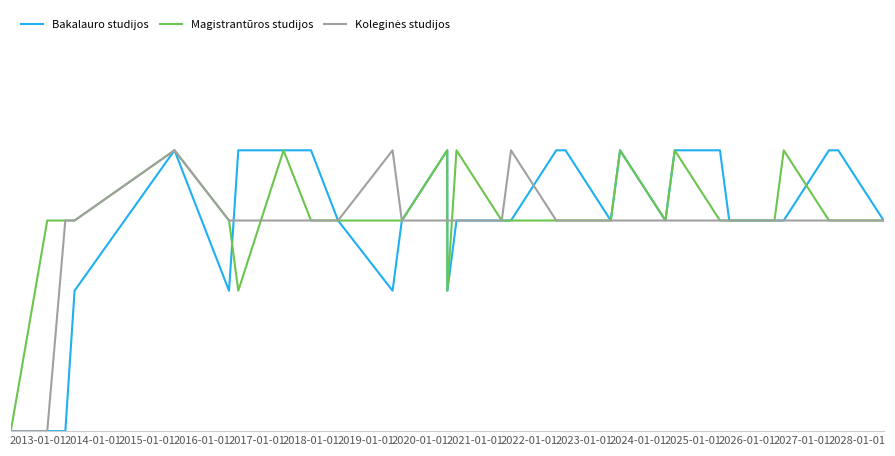

Does the chart have visible grid lines?

Yes